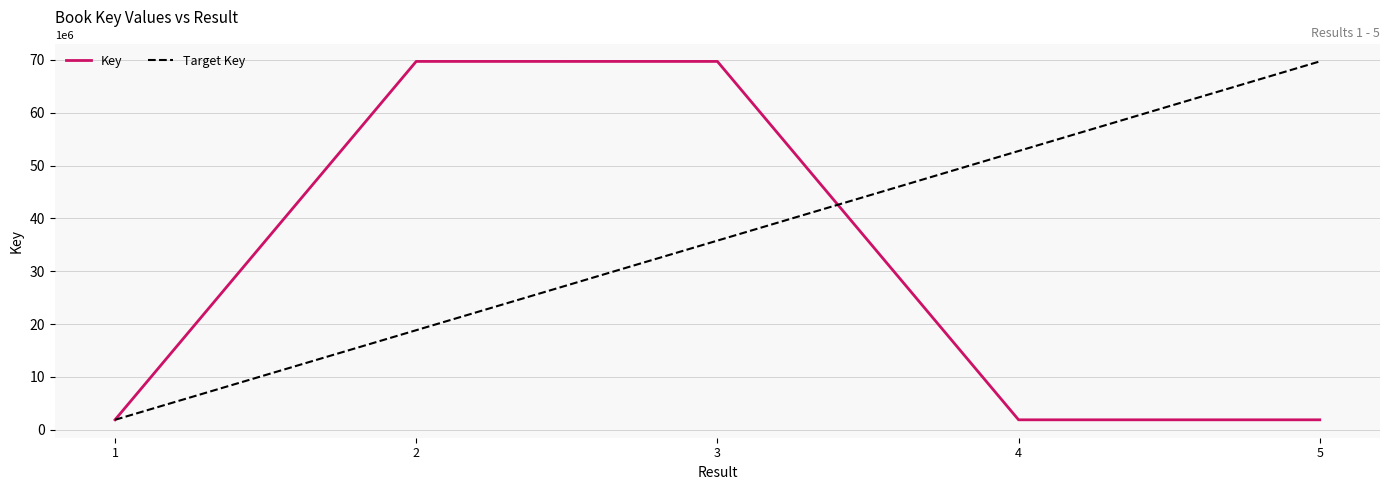

List the labels in order of Target Key value, smallest first.

1, 2, 3, 4, 5